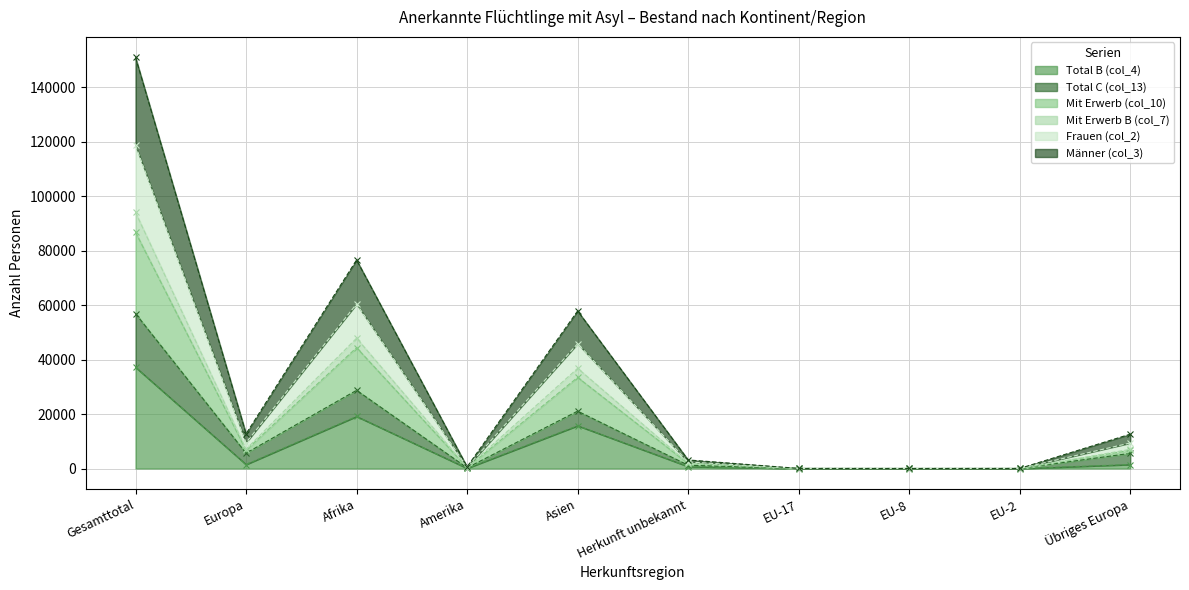

What position from the left is EU-2?

9